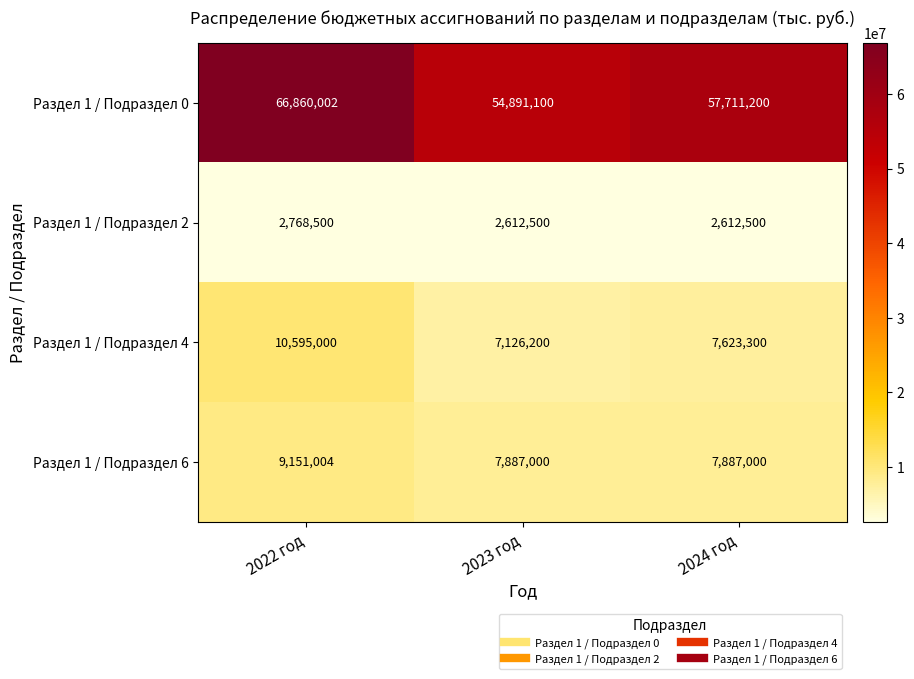

At 2024 год, list the series in order from largest to smallest.

Раздел 1 / Подраздел 0, Раздел 1 / Подраздел 6, Раздел 1 / Подраздел 4, Раздел 1 / Подраздел 2